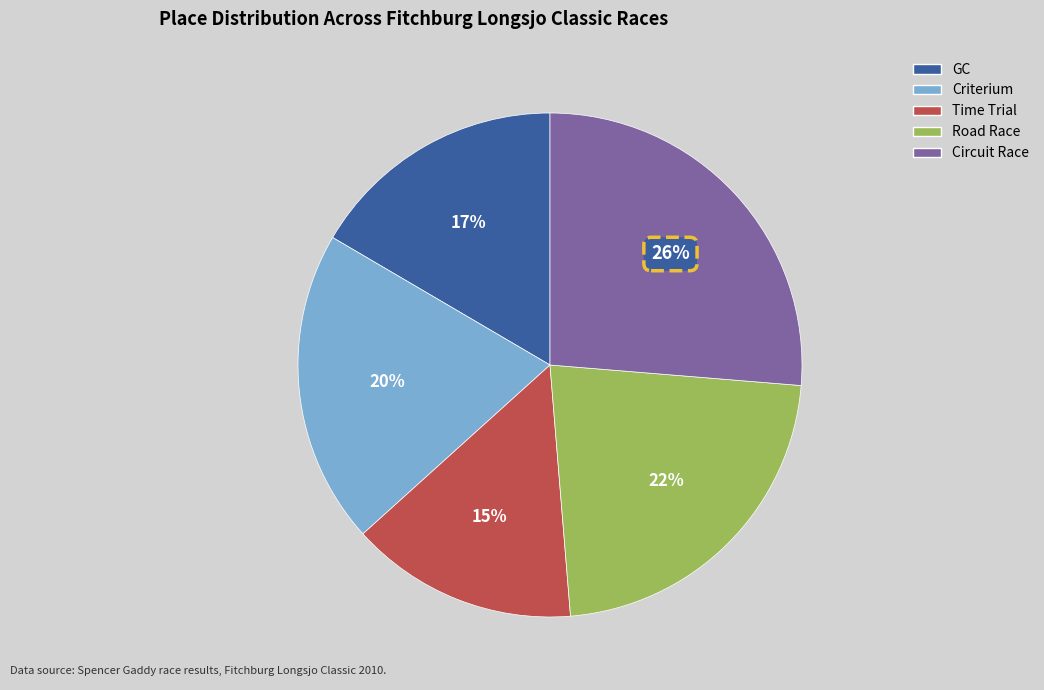

Does any single category account for the majority?

No